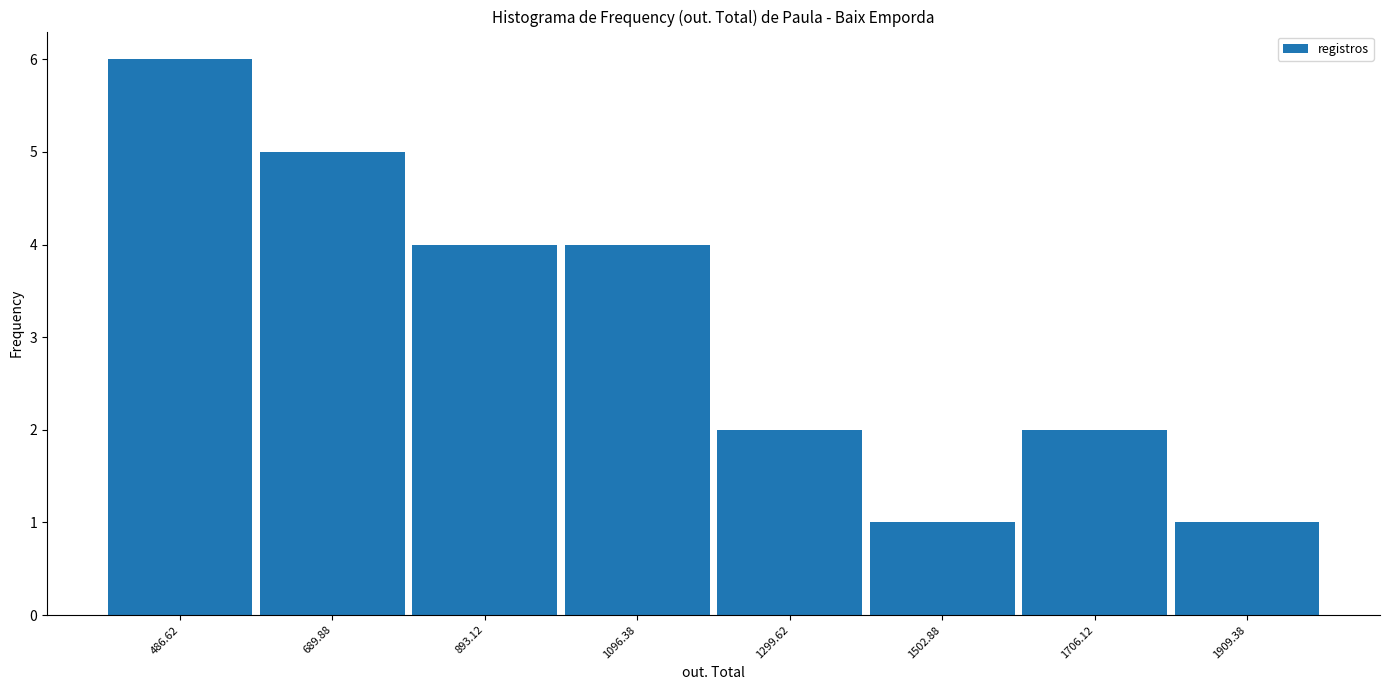

How tall is the bar that spans 600 to 800 on the x-axis? Neither the bar edges nor the heights are printed on the chart, so give them approximately, as read against the axes.

5